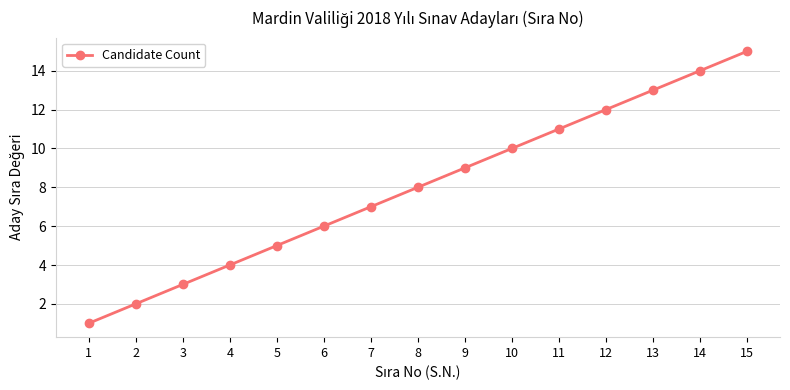

List the labels in order of value, smallest first.

1, 2, 3, 4, 5, 6, 7, 8, 9, 10, 11, 12, 13, 14, 15